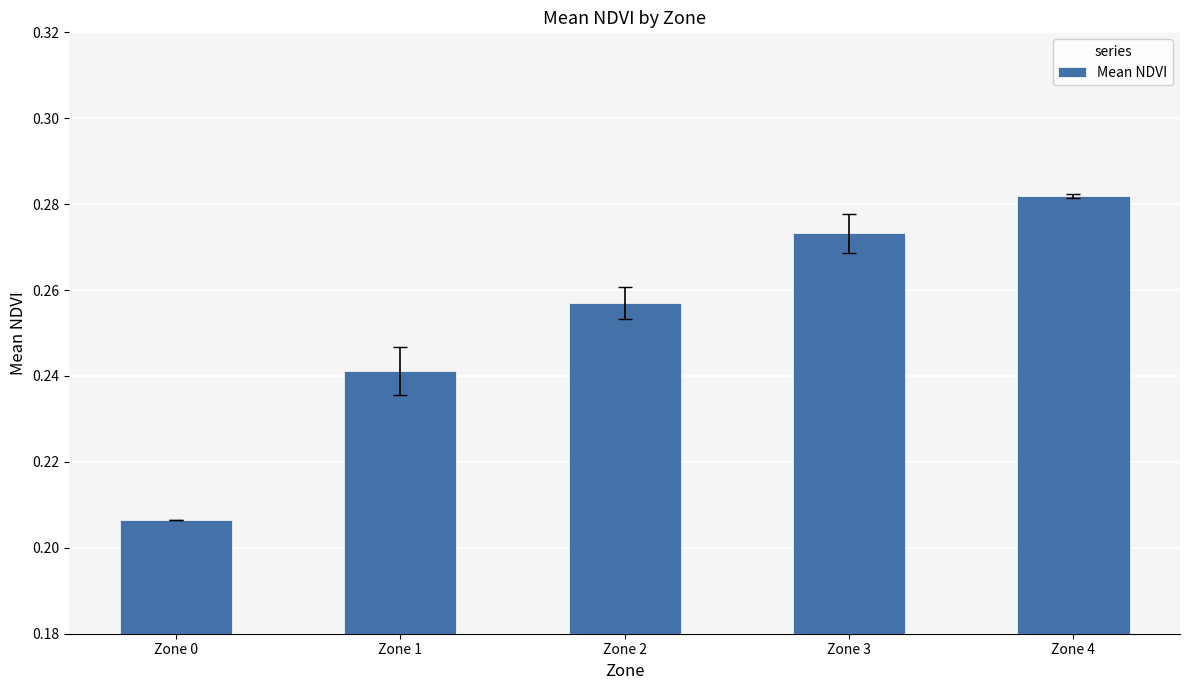

What is the difference between the second highest and minimum values?

0.1